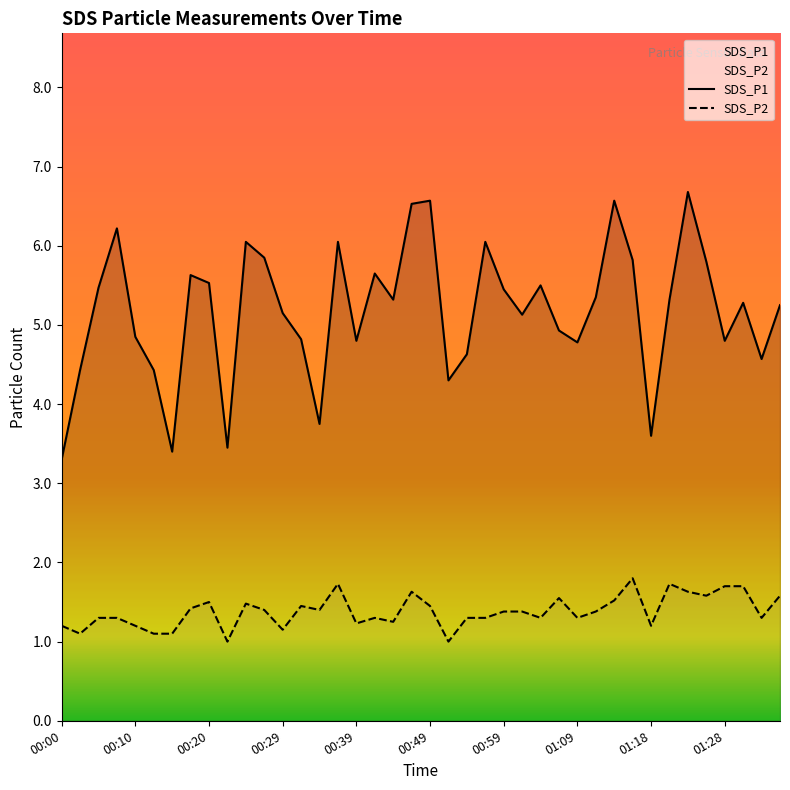

Rank the series by their maximum value, from highest to lowest.

SDS_P1, SDS_P2